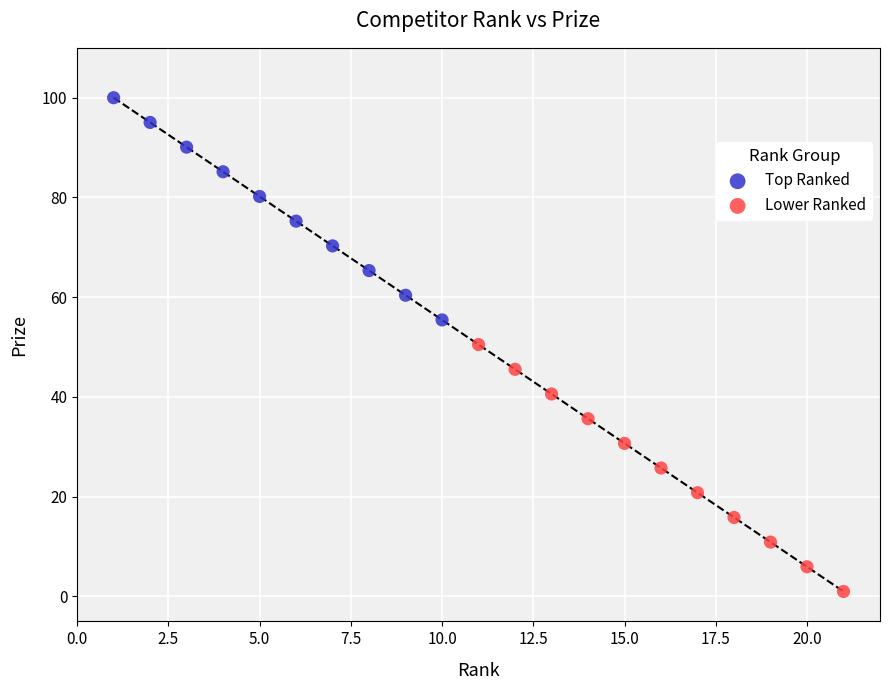

Which series contains the highest Y value?

Top Ranked